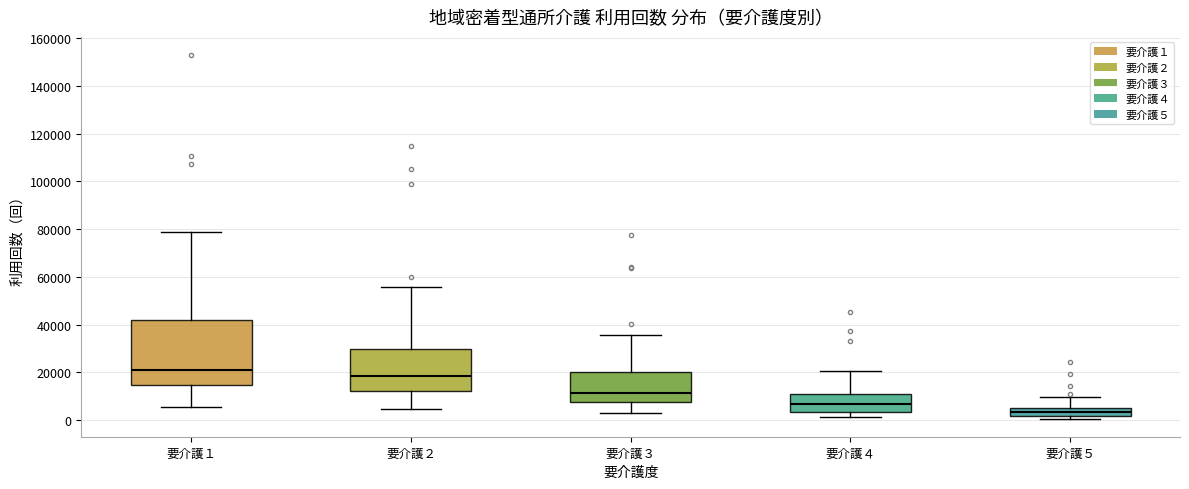

Reading left to right, transcribe this box plot: for each box, give where its median line is, the range the box spans, and where its two whiskers end, as read against the y-axis. The values are not printed on the chart, so give them approximately, as read against the axis.

要介護１: median 20000, box 14000 to 42000, whiskers 6000 to 78000
要介護２: median 18000, box 12000 to 30000, whiskers 4000 to 56000
要介護３: median 12000, box 8000 to 20000, whiskers 2000 to 36000
要介護４: median 6000, box 4000 to 10000, whiskers 2000 to 20000
要介護５: median 4000 (inside the box), box 2000 to 4000, whiskers 0 to 10000